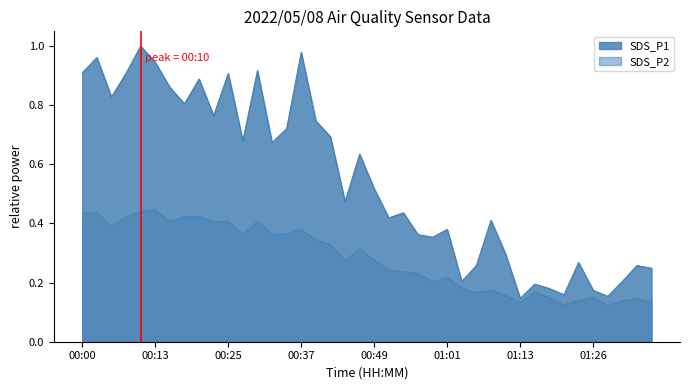

Reading right to left, transcribe all the data shown in this chart.

SDS_P1: 01:36=0.2	01:33=0.3	01:31=0.2	01:28=0.2	01:26=0.2	01:23=0.3	01:21=0.2	01:18=0.2	01:16=0.2	01:13=0.1	01:11=0.3	01:09=0.4	01:06=0.3	01:04=0.2	01:01=0.4	00:59=0.4	00:56=0.4	00:54=0.4	00:52=0.4	00:49=0.5	00:47=0.6	00:44=0.5	00:42=0.7	00:39=0.7	00:37=1.0	00:35=0.7	00:32=0.7	00:30=0.9	00:27=0.7	00:25=0.9	00:22=0.8	00:20=0.9	00:17=0.8	00:15=0.9	00:13=0.9	00:10=1.0	00:08=0.9	00:05=0.8	00:02=1.0	00:00=0.9
SDS_P2: 01:36=0.1	01:33=0.1	01:31=0.1	01:28=0.1	01:26=0.2	01:23=0.1	01:21=0.1	01:18=0.1	01:16=0.2	01:13=0.1	01:11=0.2	01:09=0.2	01:06=0.2	01:04=0.2	01:01=0.2	00:59=0.2	00:56=0.2	00:54=0.2	00:52=0.2	00:49=0.3	00:47=0.3	00:44=0.3	00:42=0.3	00:39=0.3	00:37=0.4	00:35=0.4	00:32=0.4	00:30=0.4	00:27=0.4	00:25=0.4	00:22=0.4	00:20=0.4	00:17=0.4	00:15=0.4	00:13=0.4	00:10=0.4	00:08=0.4	00:05=0.4	00:02=0.4	00:00=0.4